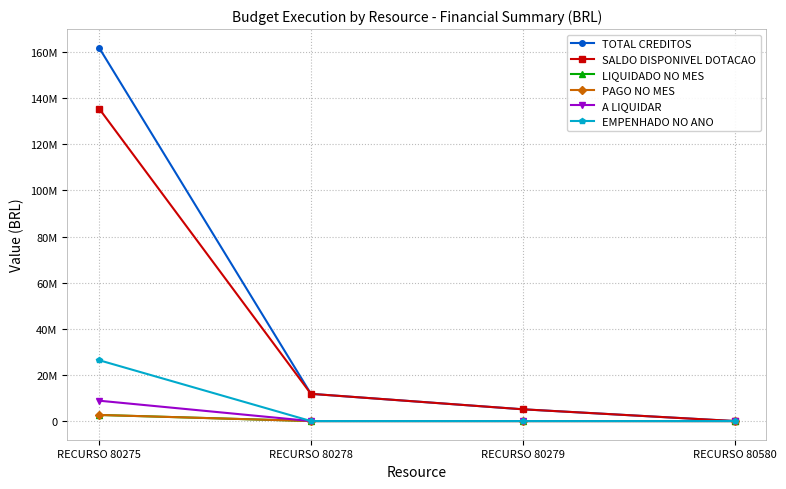

The value of LIQUIDADO NO MES at RECURSO 80275 is 2650299.2. True or false?

True